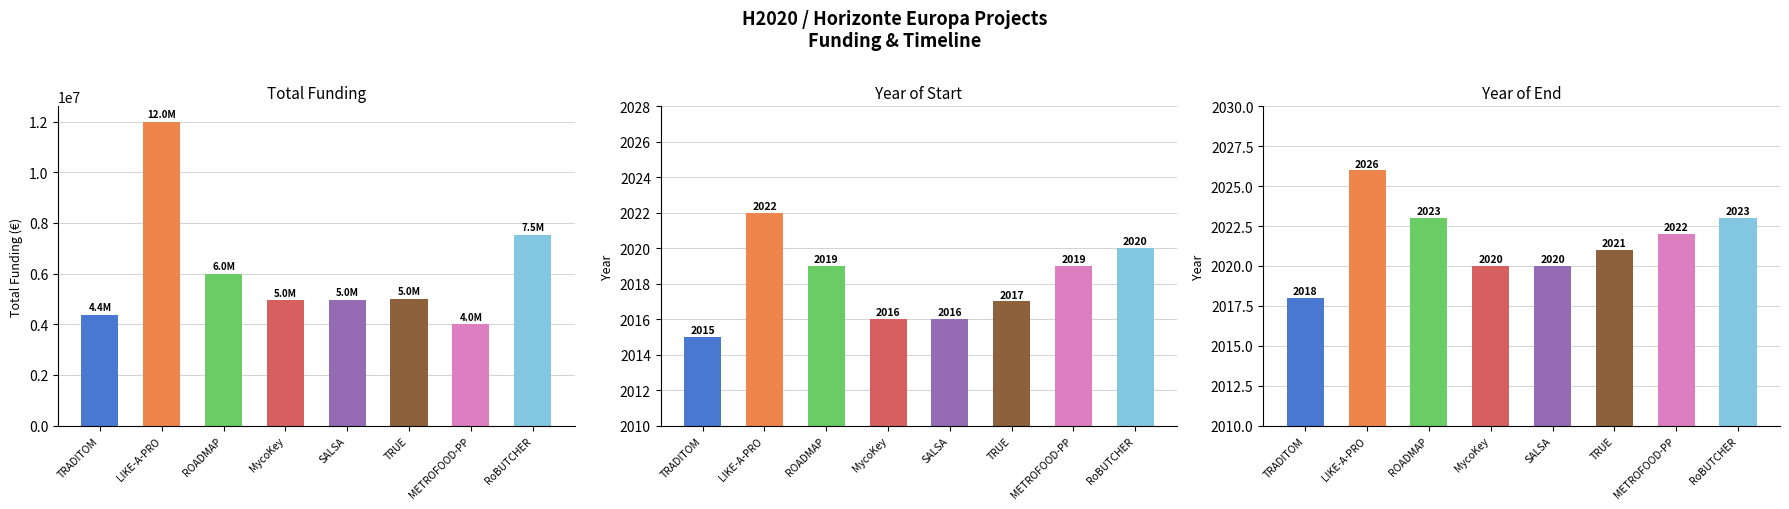

Are the bars grouped side by side (vs. stacked)?

Yes